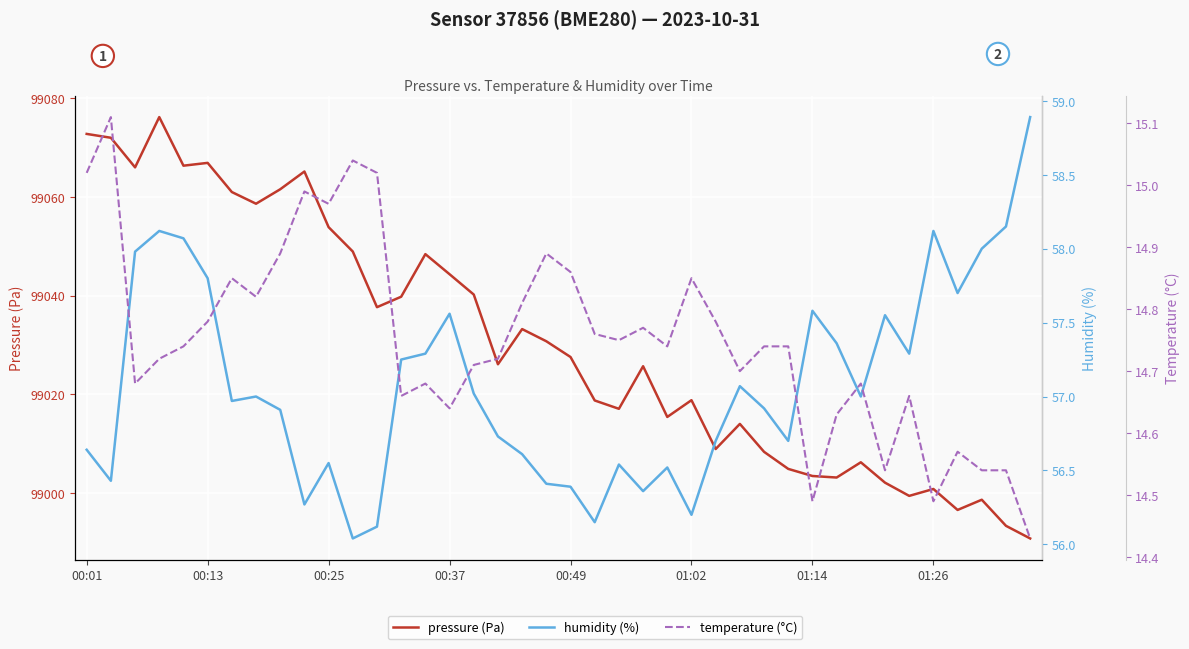

What is the total value across all series at 34?

99071.4